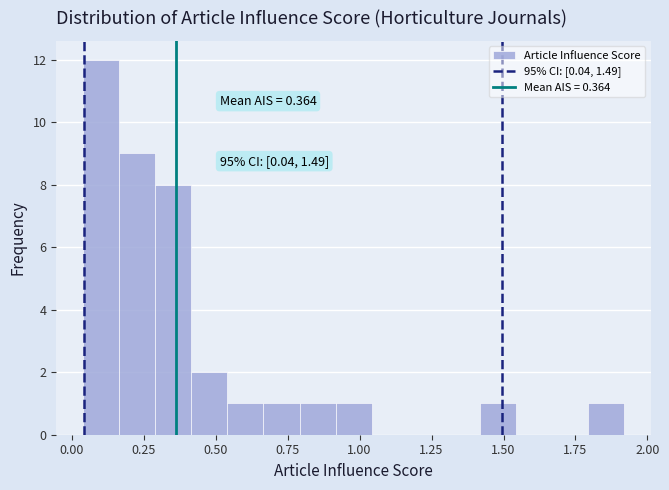

Around what value on the x-axis is the tallest bar? Give the approximate position of its centre, as read against the axis.

0.10